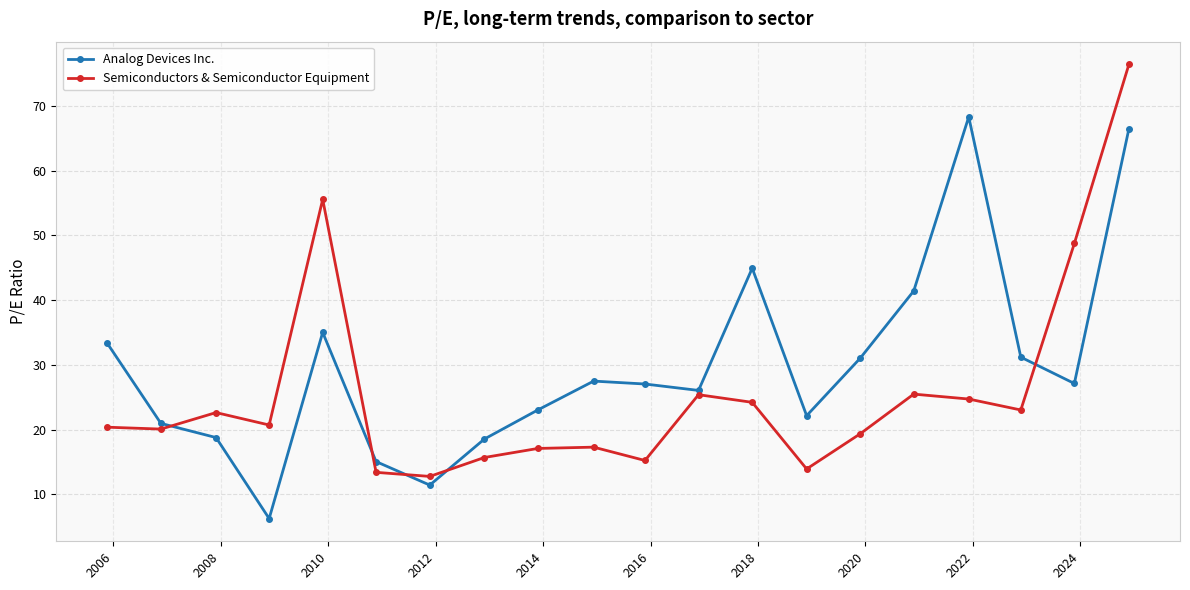

How many interior local peaks does the Analog Devices Inc. series have?

4